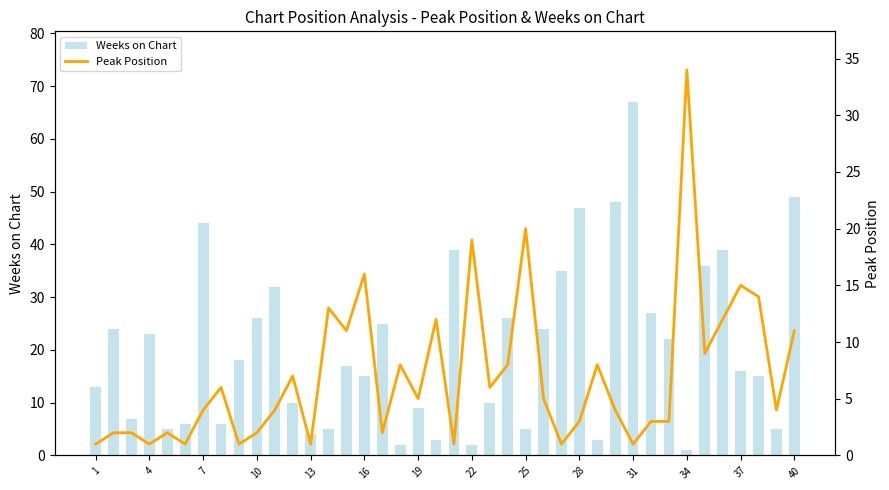

The Weeks on Chart series shows 35 at 4. True or false?

False